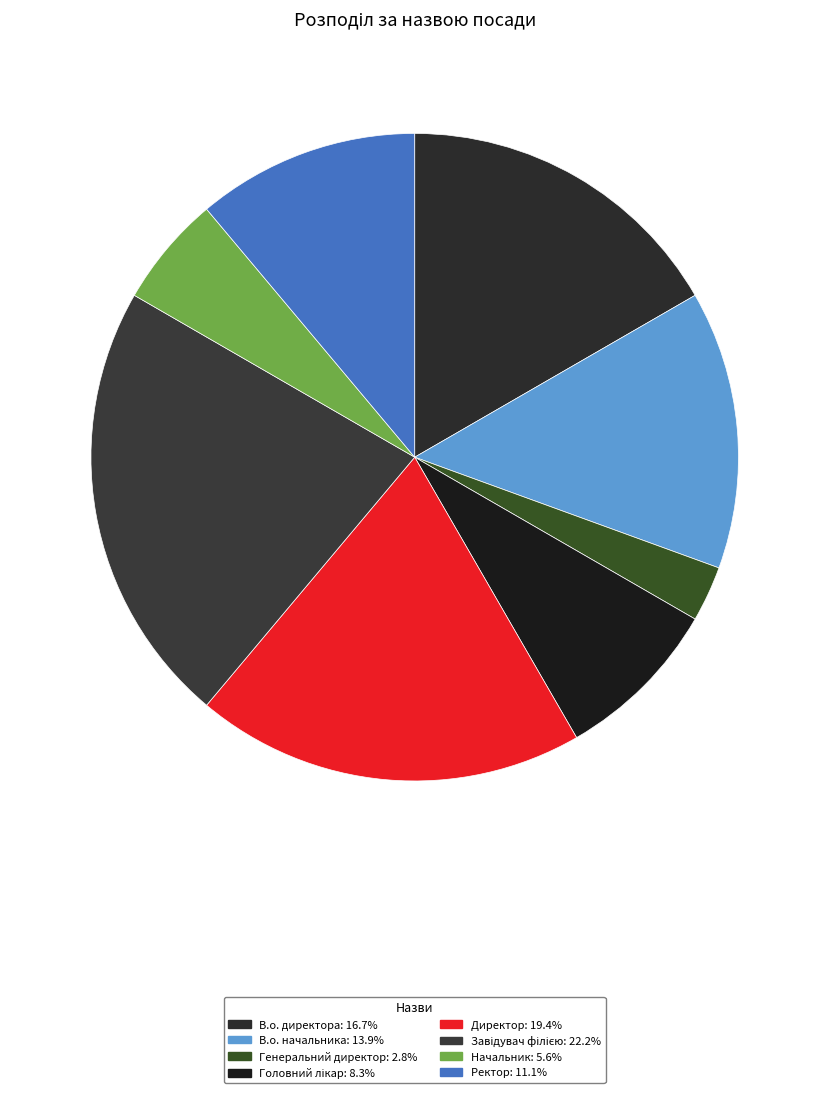

Does Ректор represent more than half of the total?

No